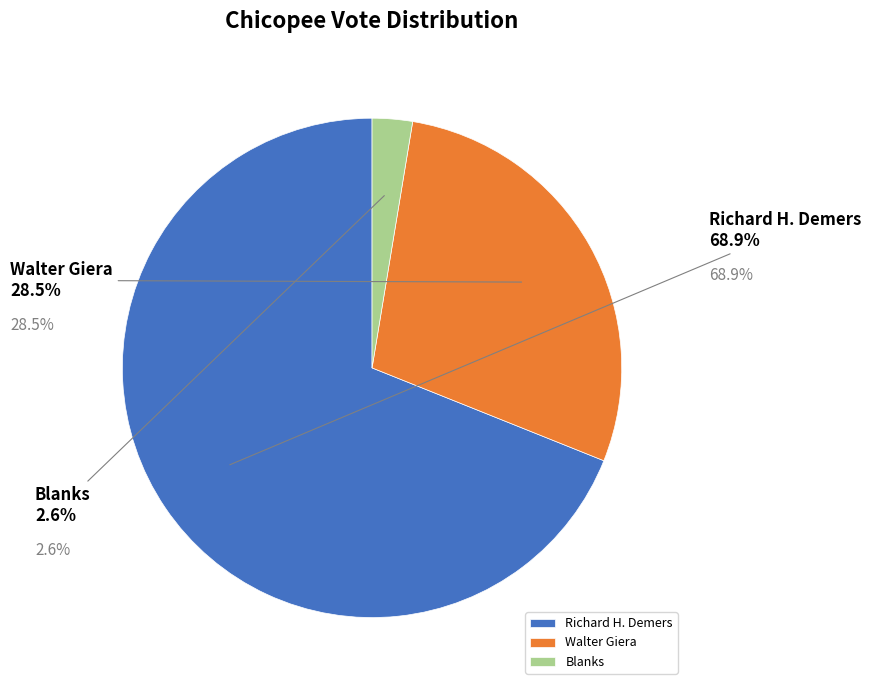

What is the smallest slice in the pie chart?

Blanks